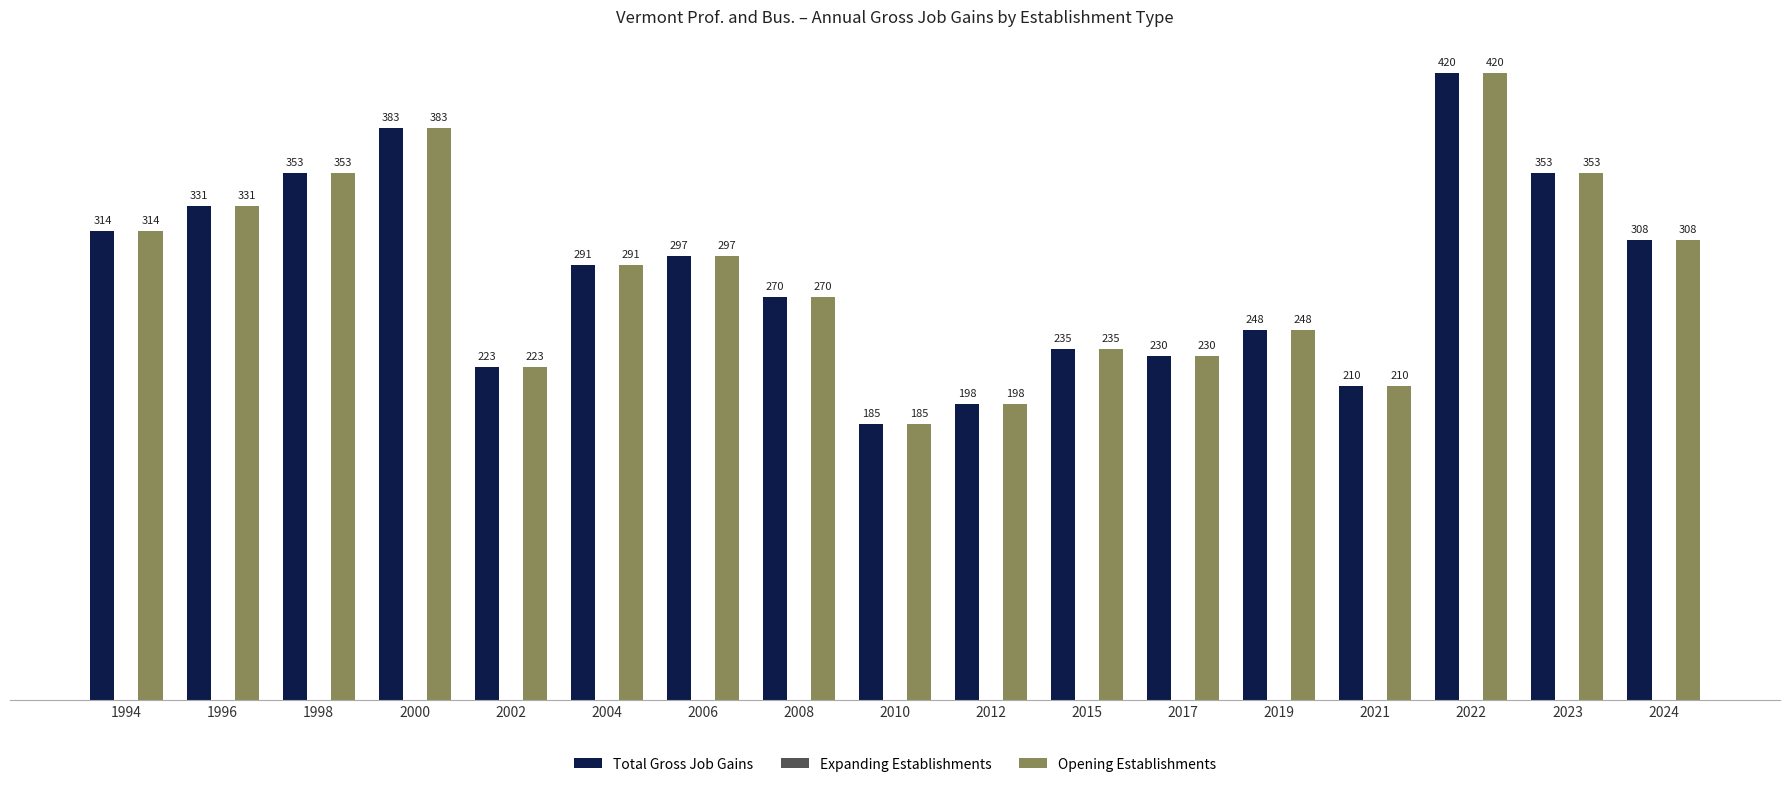

How many data points in Total Gross Job Gains are less than 291?

8